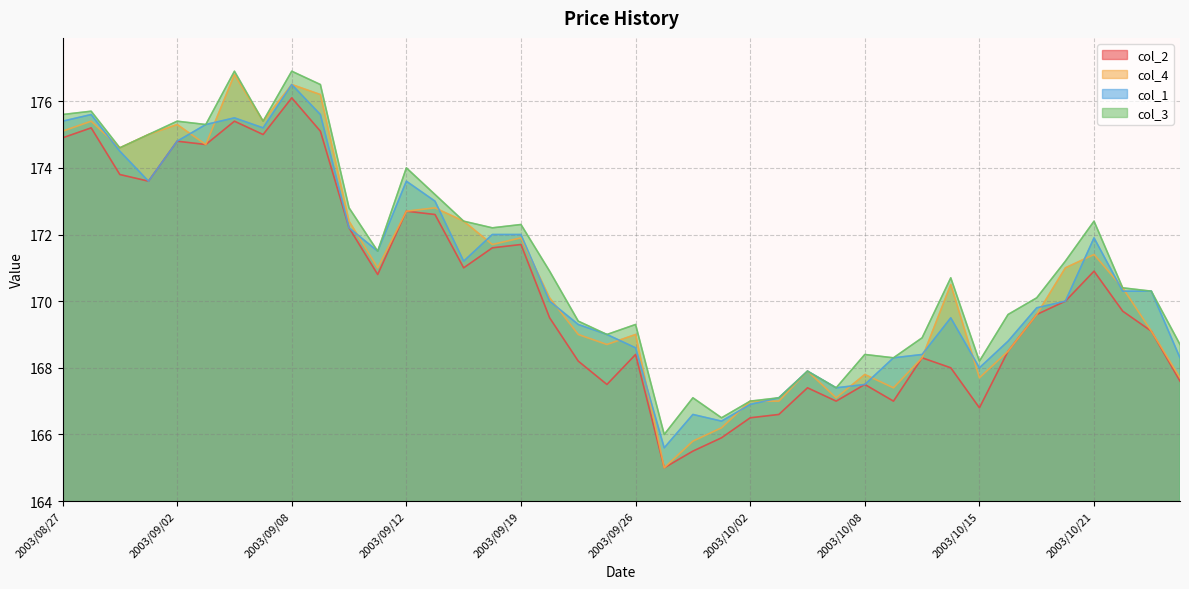

What value does the col_3 series have at 2003/08/27?

175.6